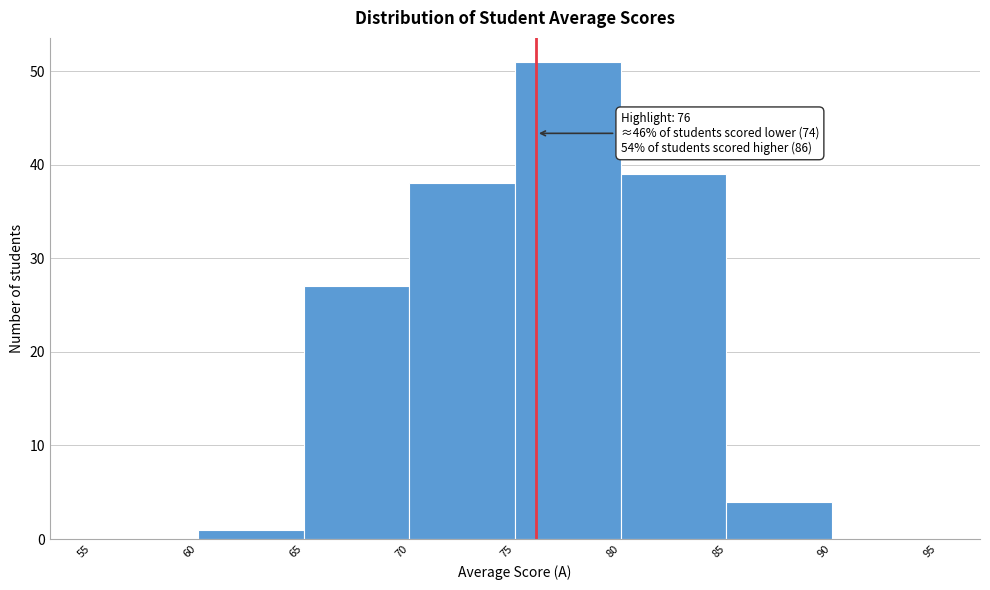

Which range on the x-axis has the tallest bar?

75 to 80